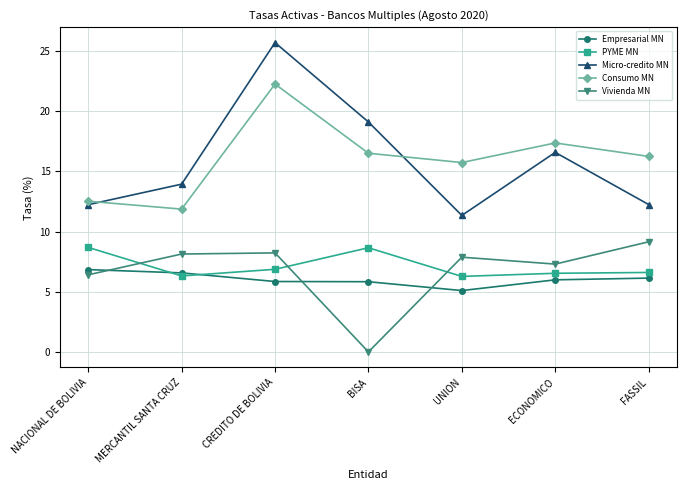

True or false: Consumo MN and PYME MN intersect in this chart.

False